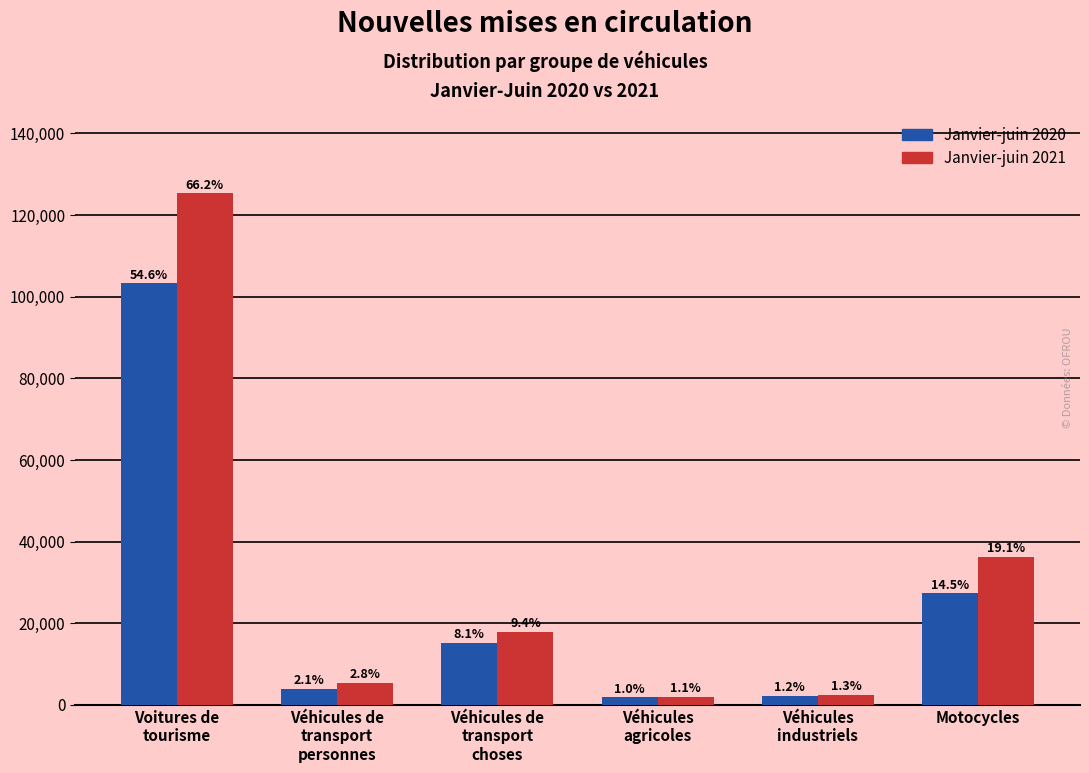

Are the bars grouped side by side (vs. stacked)?

Yes